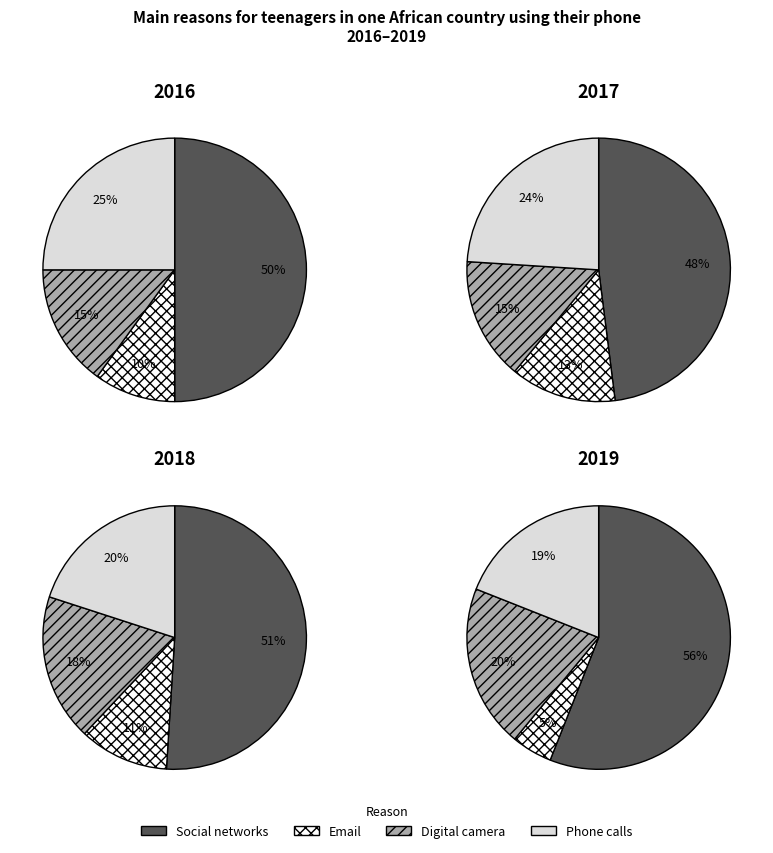

What percentage is the 02 slice, to the nearest percent?

18%